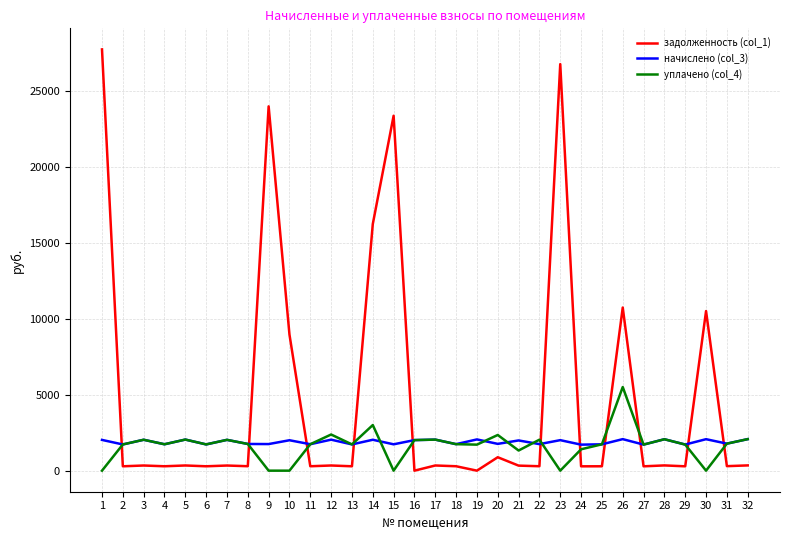

True or false: уплачено (col_4) and задолженность (col_1) cross at least once.

True